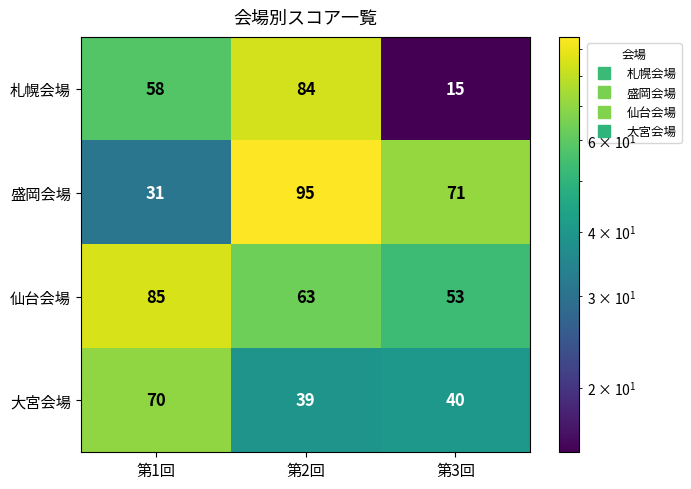

At 第1回, list the series in order from smallest to largest.

盛岡会場, 札幌会場, 大宮会場, 仙台会場